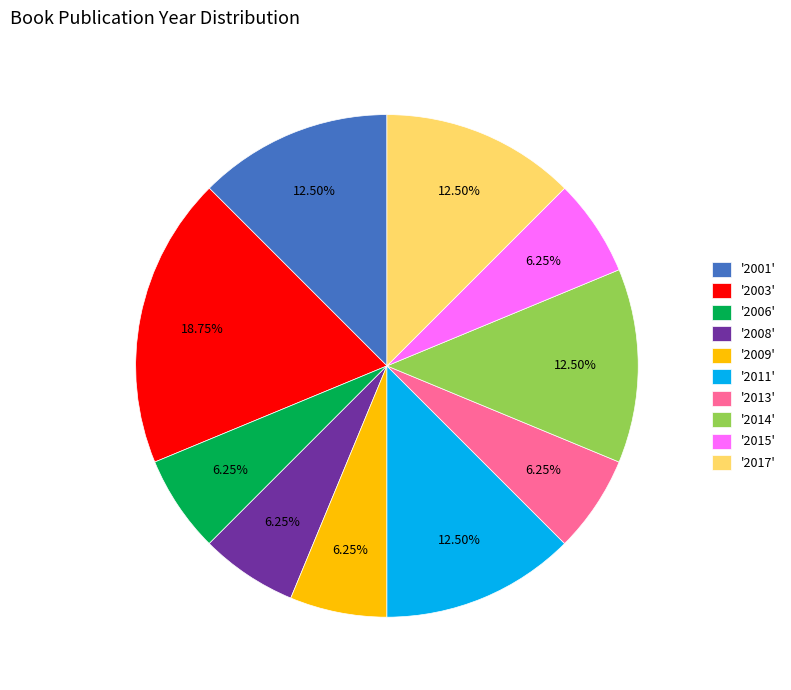

Do '2003' and '2008' together represent more than half of the pie?

No